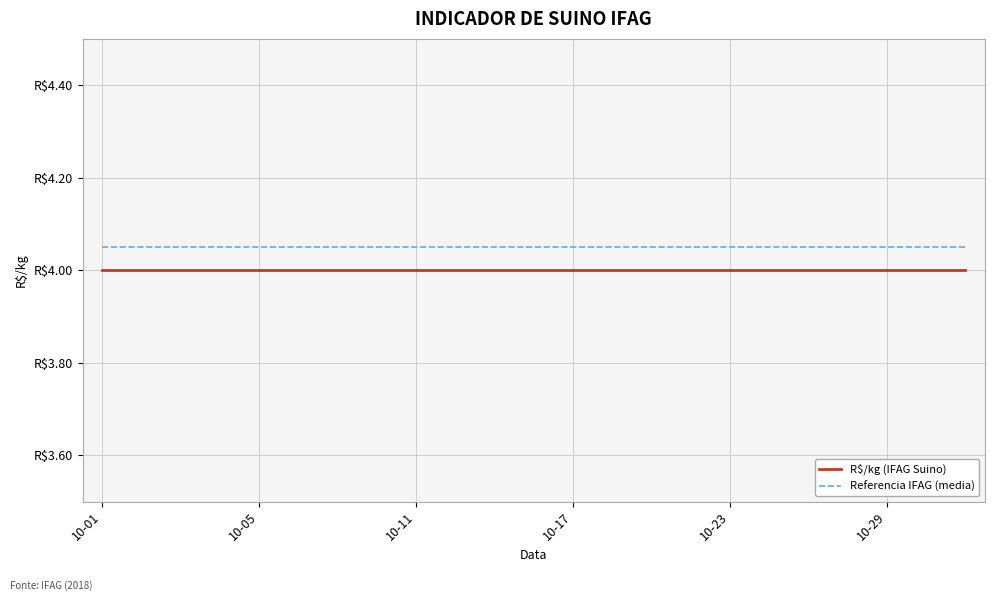

What is the greatest value displayed?

4.0